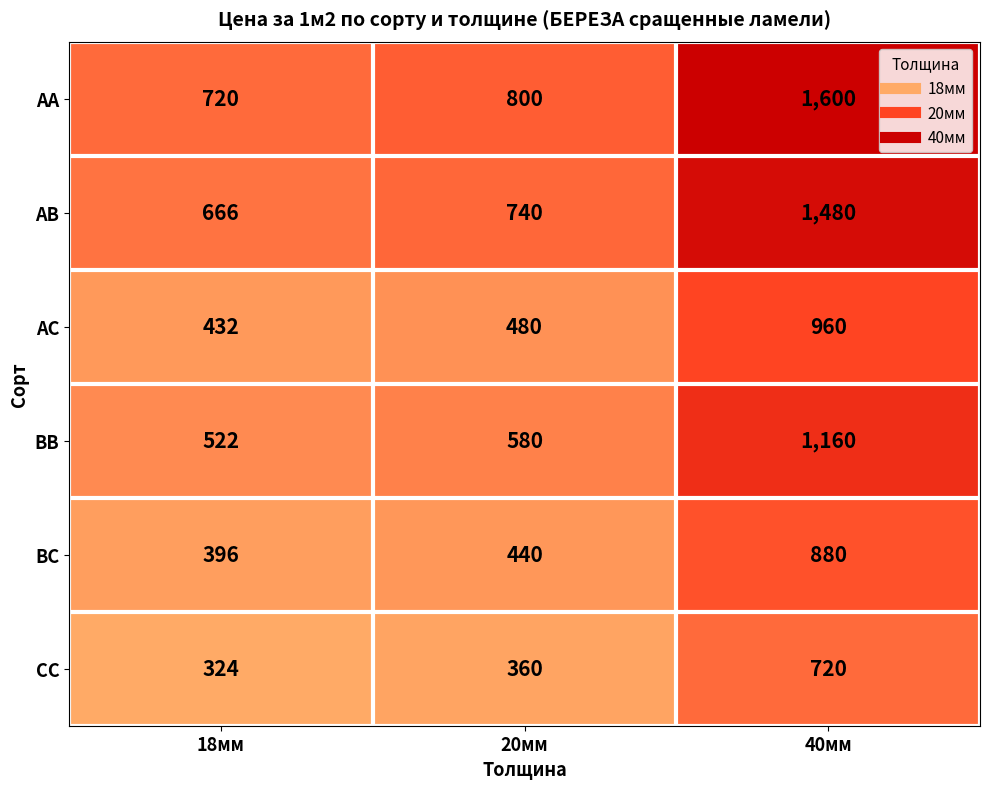

Between 18мм and 20мм, which series saw the biggest shift?

АА